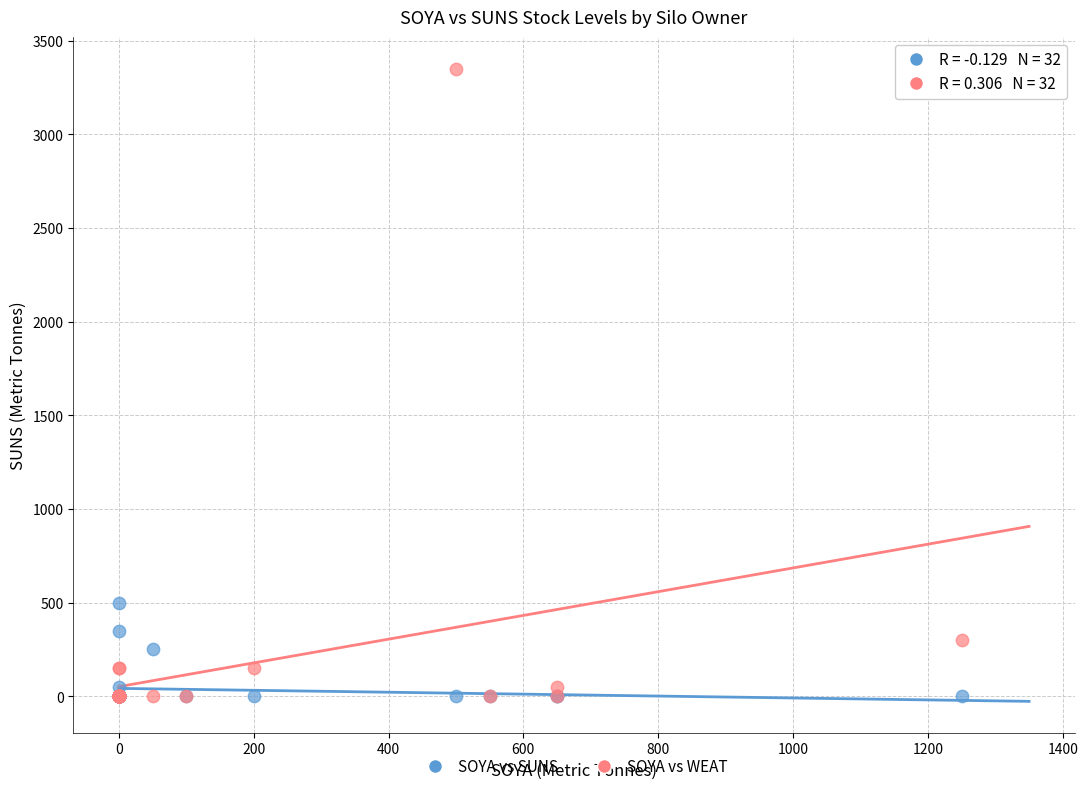

Which series contains the highest Y value?

SOYA vs WEAT